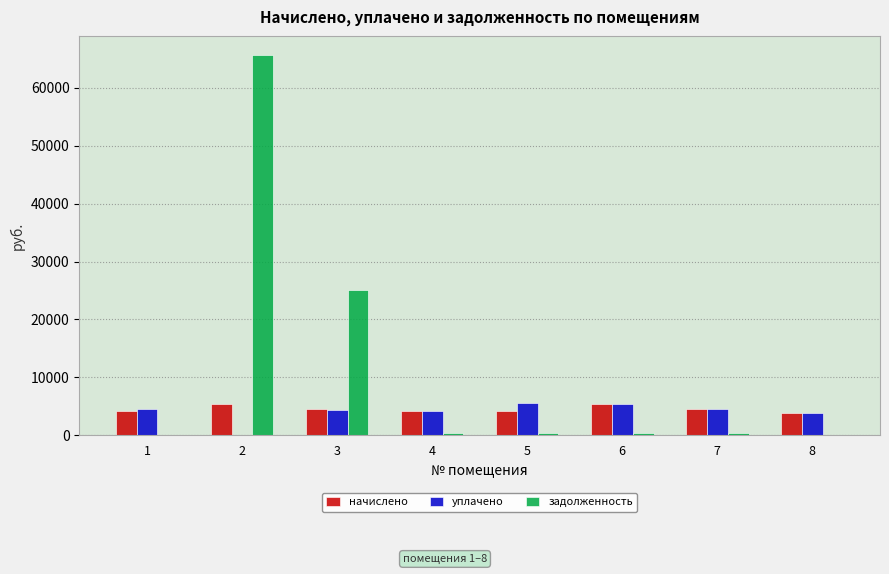

Are the bars grouped side by side (vs. stacked)?

Yes